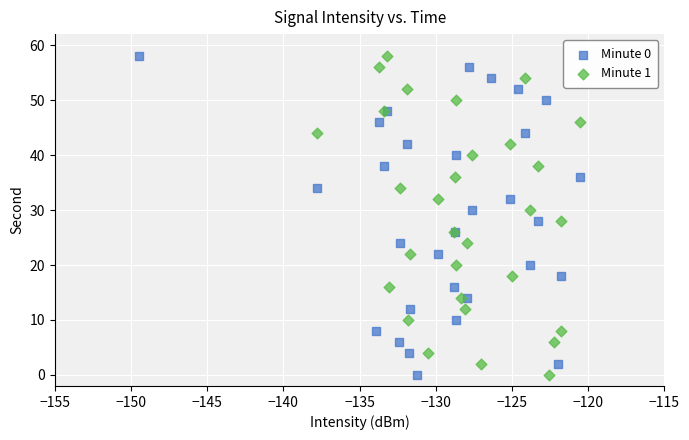

What are all the series names shown in the legend?

Minute 0, Minute 1